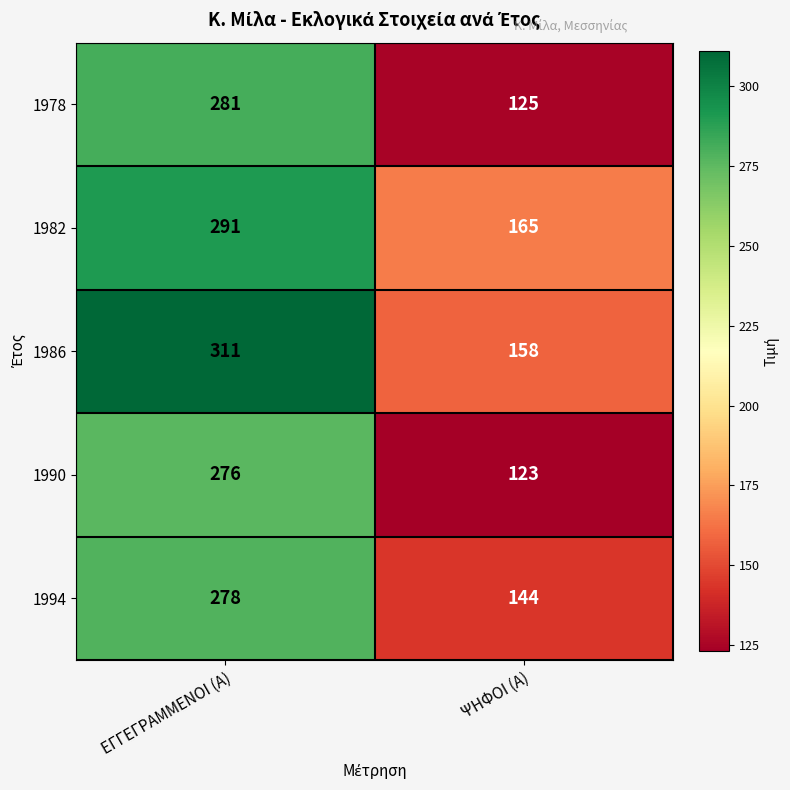

How many categories are shown in the chart?

2